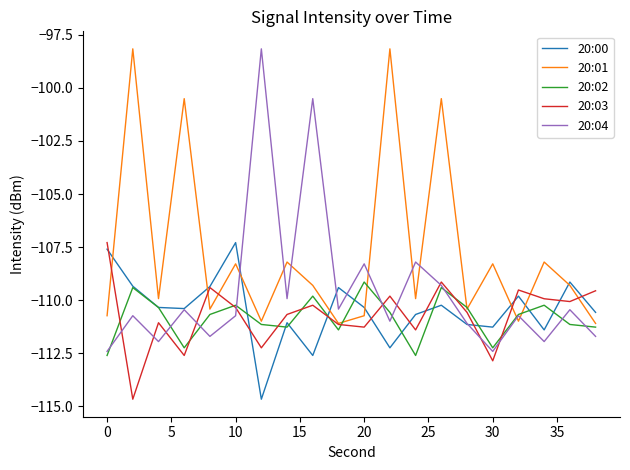

Which series has the largest total across all categories?

20:01